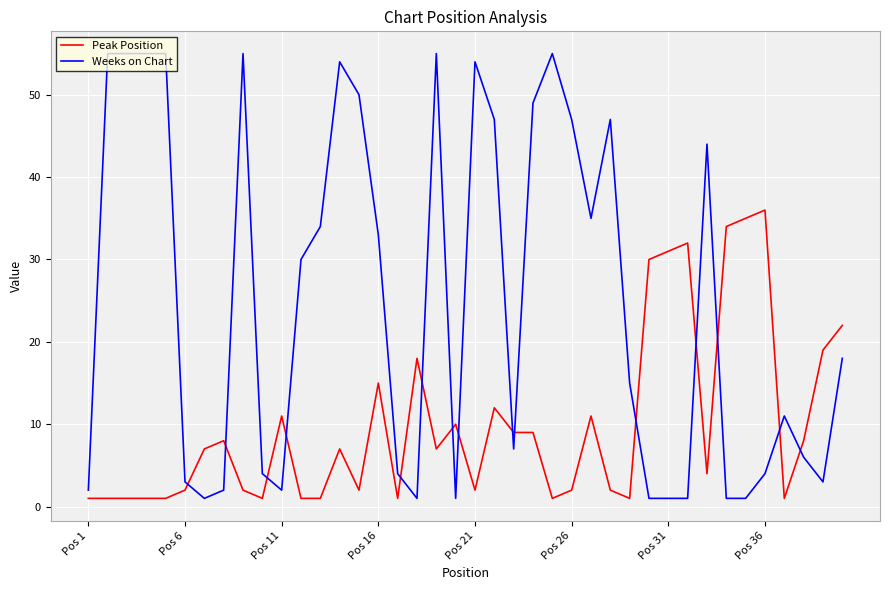

Reading right to left, extract all data points from this chart.

Peak Position: 22	19	8	1	36	35	34	4	32	31	30	1	2	11	2	1	9	9	12	2	10	7	18	1	15	2	7	1	1	11	1	2	8	7	2	1	1	1	1	1
Weeks on Chart: 18	3	6	11	4	1	1	44	1	1	1	15	47	35	47	55	49	7	47	54	1	55	1	4	33	50	54	34	30	2	4	55	2	1	3	55	55	55	55	2